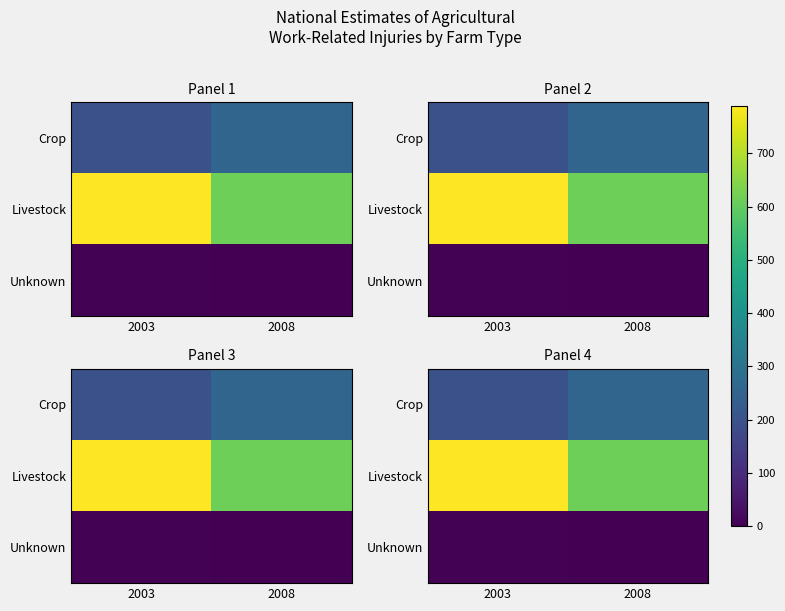

Where is Crop nearest to the value 226?

2003